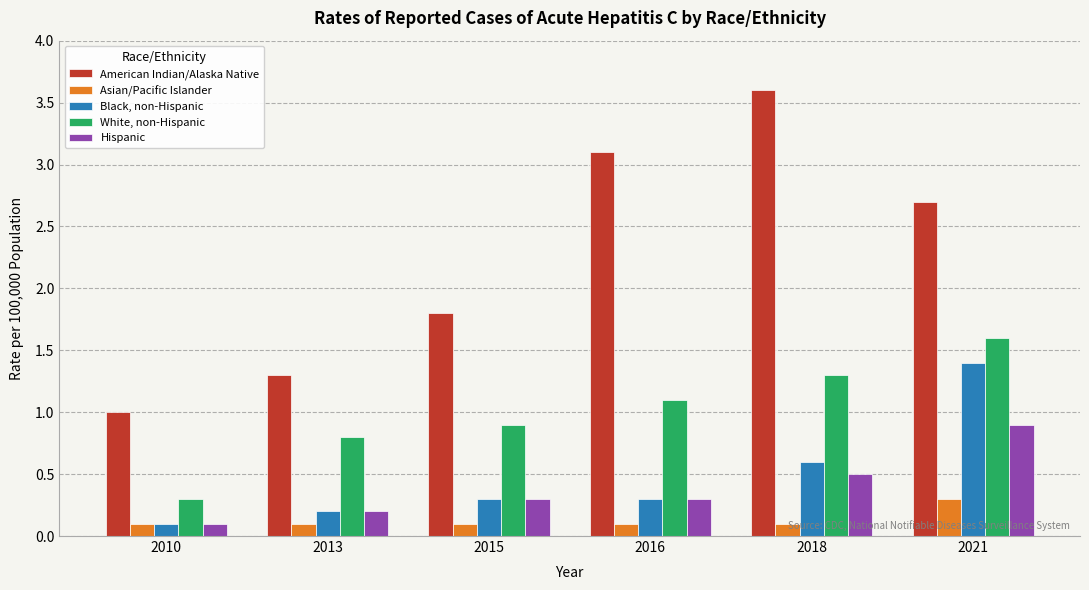

What is the difference between the maximum and second lowest values in the White, non-Hispanic series?

0.8